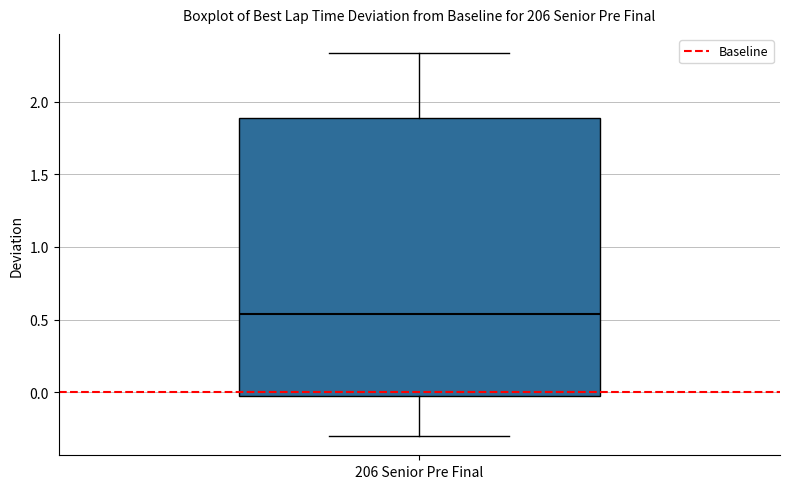

Transcribe this box plot: give where the median line is, the range the box spans, and where the two whiskers end, as read against the y-axis. The values are not printed on the chart, so give them approximately, as read against the axis.

median 0.55, box 0.00 to 1.90, whiskers -0.30 to 2.35